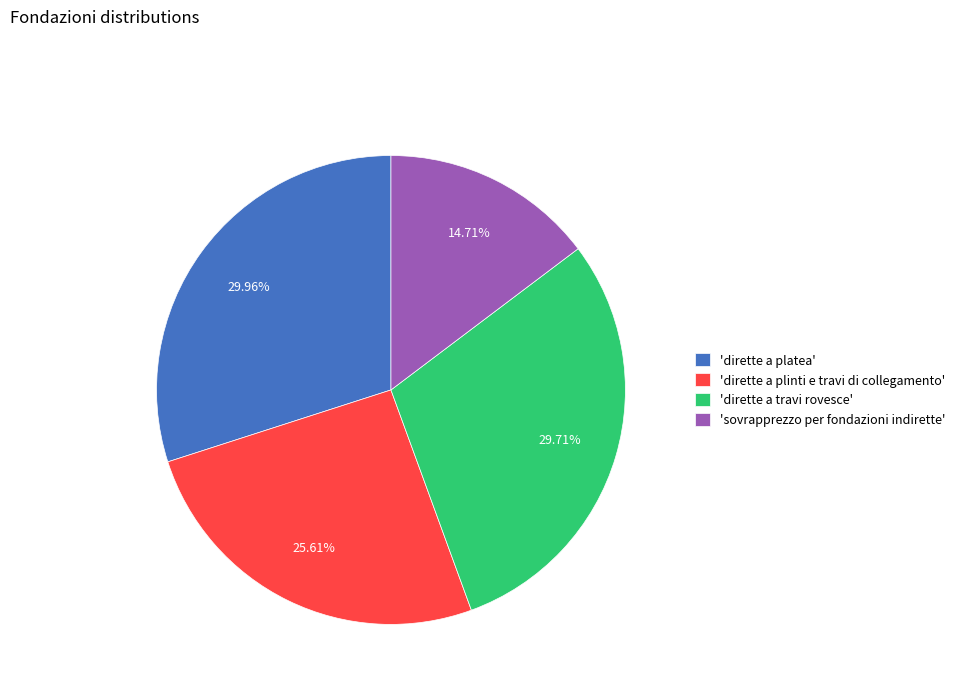

How many segments does this pie chart have?

4